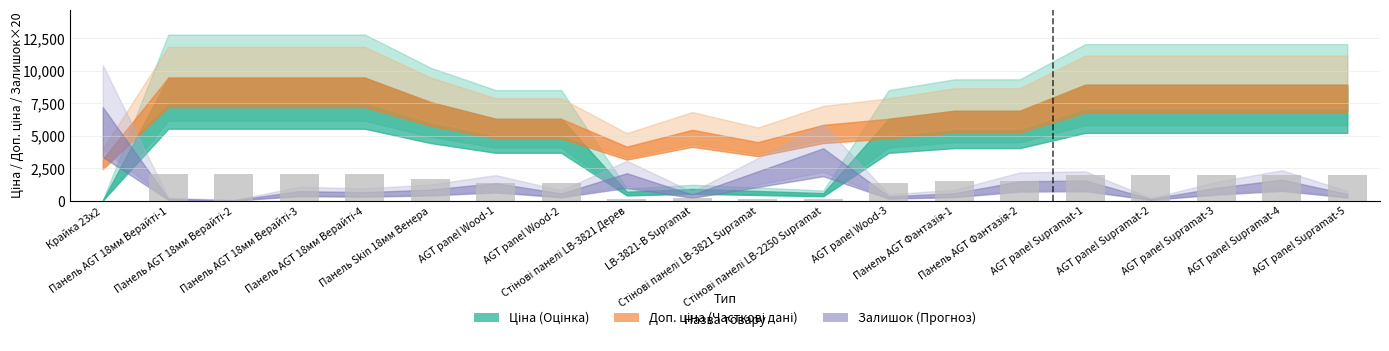

What is the greatest value displayed?

2085.6